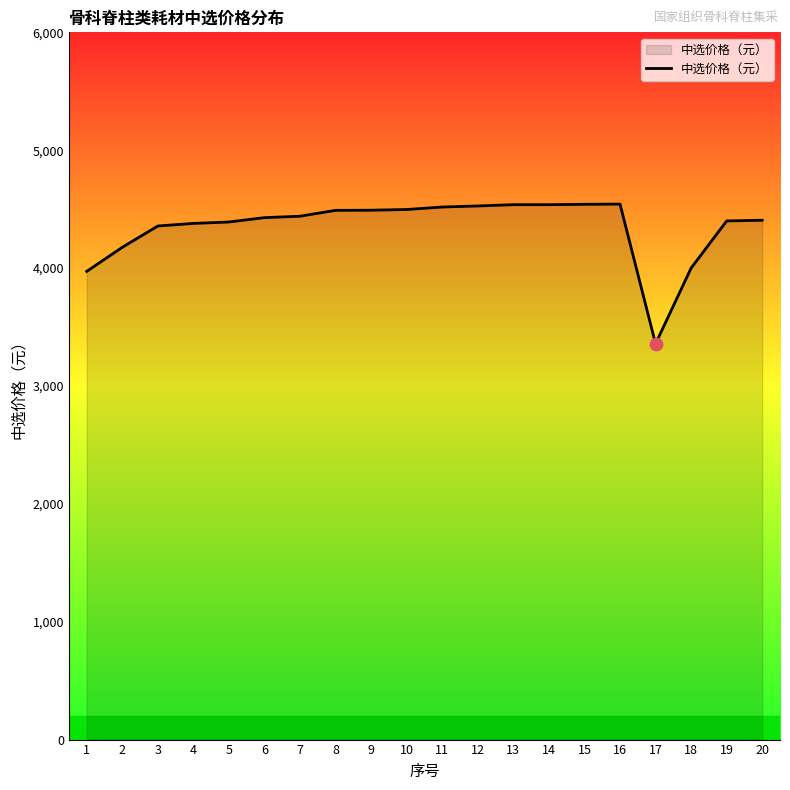

What is the ratio of the value at 10 to the value at 7?

1.0